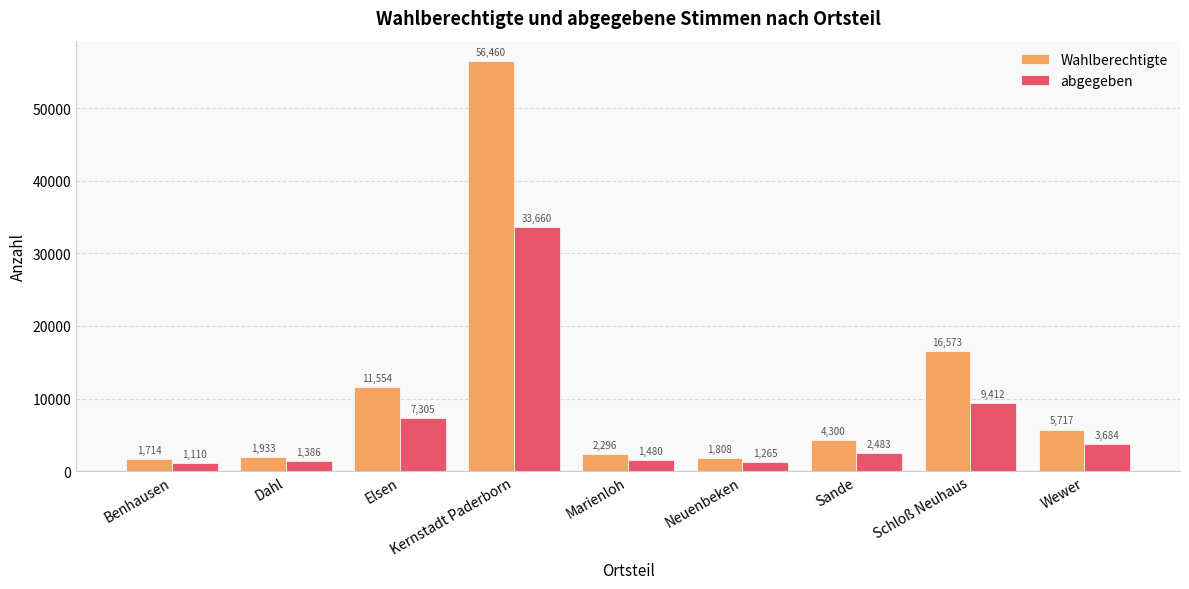

Which category has the highest value across all series?

Kernstadt Paderborn